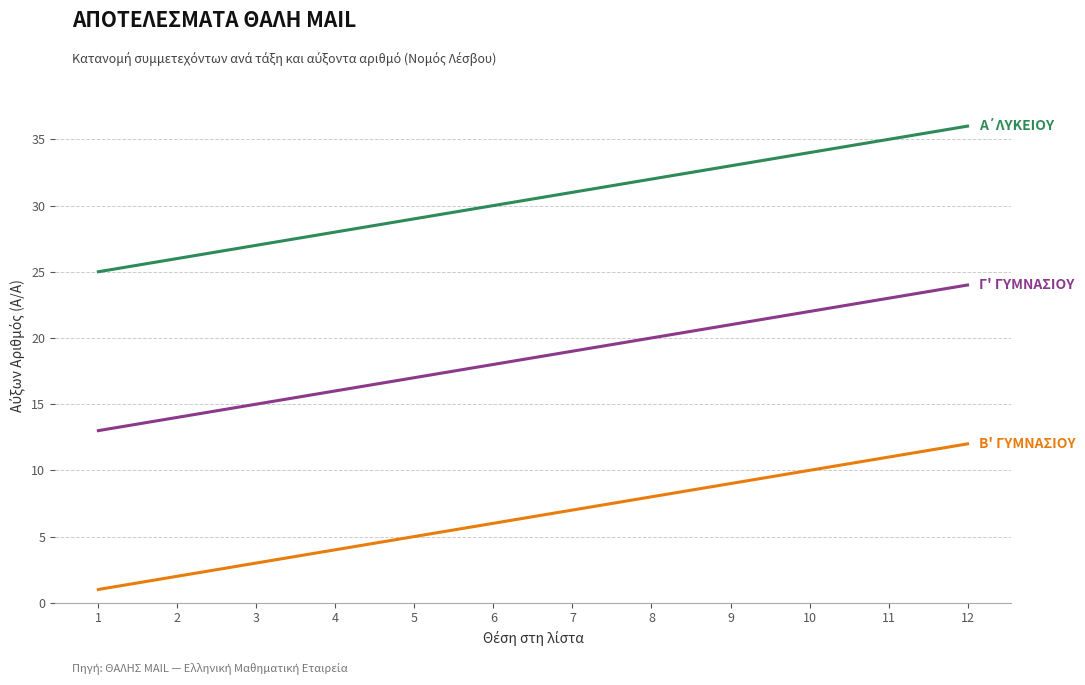

How many lines are shown in the chart?

3